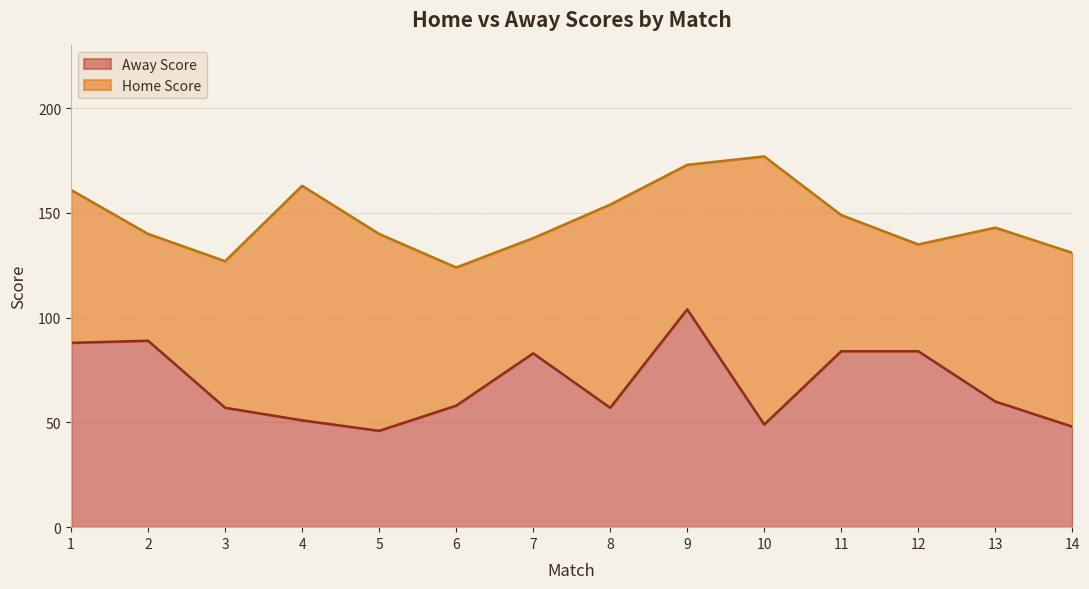

Rank the categories by value from highest to lowest.

9, 2, 1, 11, 12, 7, 13, 6, 3, 8, 4, 10, 14, 5